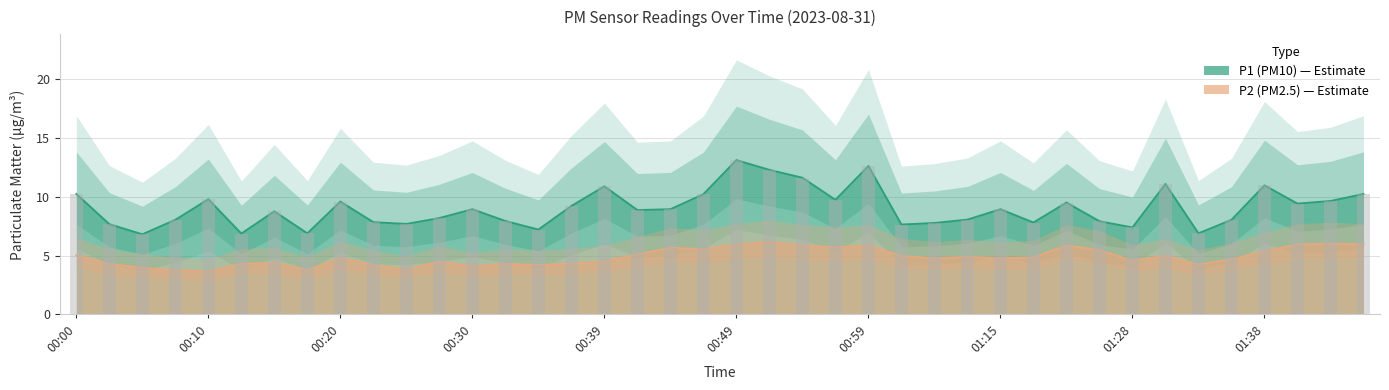

Reading left to right, transcribe all the data shown in this chart.

P1: 10.2	7.7	6.8	8.1	9.8	6.9	8.8	6.9	9.6	7.8	7.7	8.2	8.9	8.0	7.2	9.2	10.9	8.9	8.9	10.2	13.1	12.3	11.6	9.8	12.6	7.7	7.8	8.1	8.9	7.8	9.5	7.9	7.4	11.1	6.9	8.1	11.0	9.4	9.7	10.2
P2: 5.0	4.3	4.0	3.8	3.6	4.3	4.4	3.8	4.8	4.2	3.8	4.5	4.1	4.3	4.2	4.3	4.5	5.1	5.7	5.5	6.0	6.2	5.9	5.7	5.9	5.0	4.8	4.9	4.8	4.8	5.9	5.5	4.6	5.0	4.2	4.7	5.4	6.0	6.0	6.0